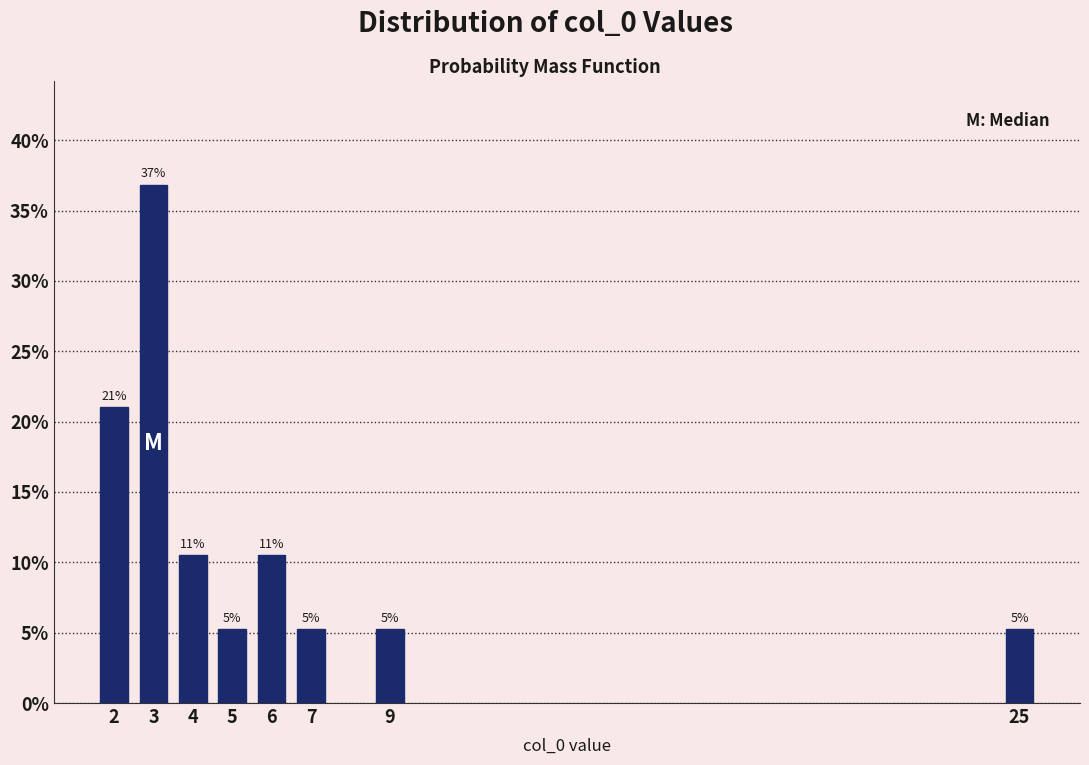

How many bars are there in total?

8